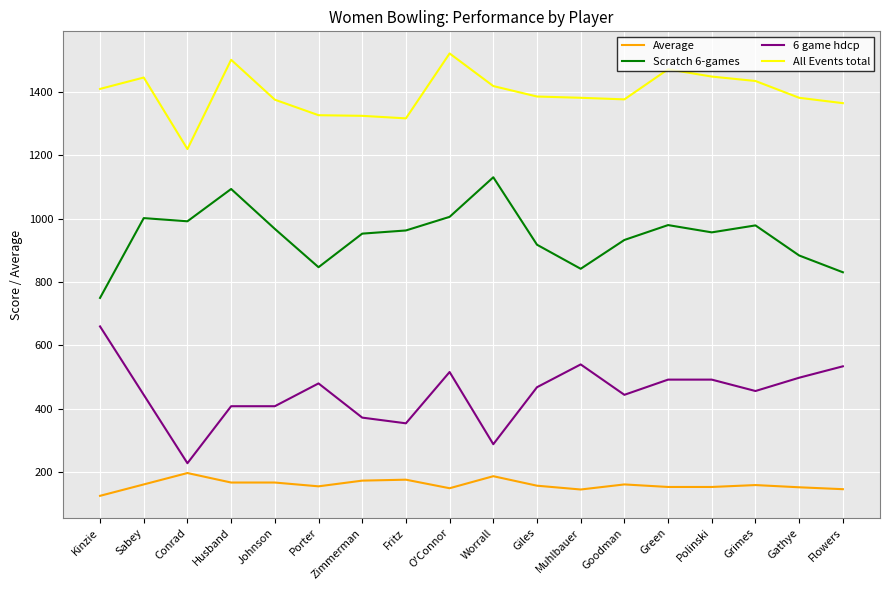

What is the minimum value for Scratch 6-games?

750